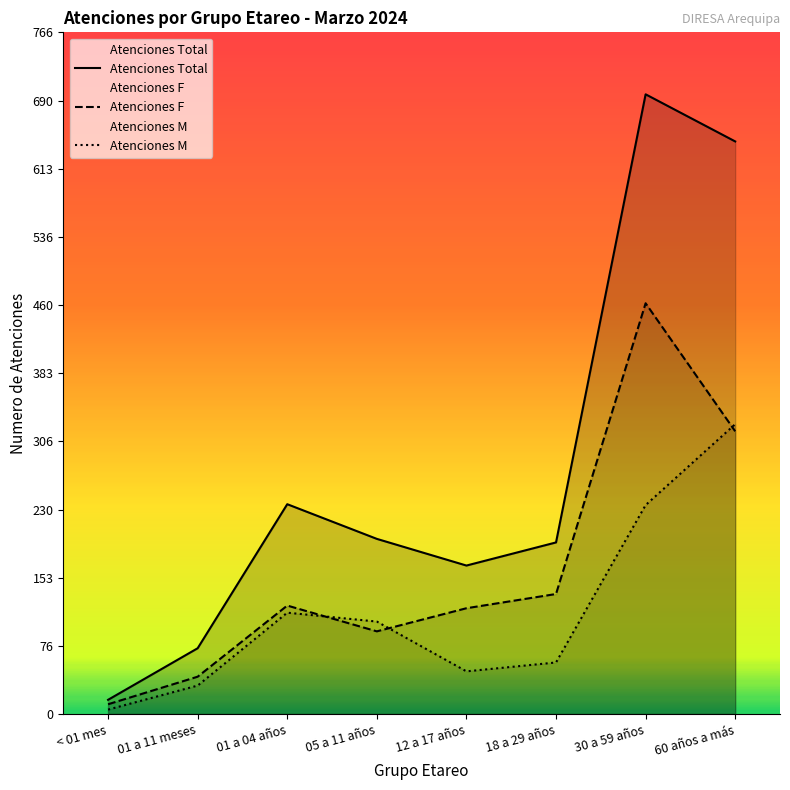

What is the label of the 3rd point from the right?

18 a 29 años